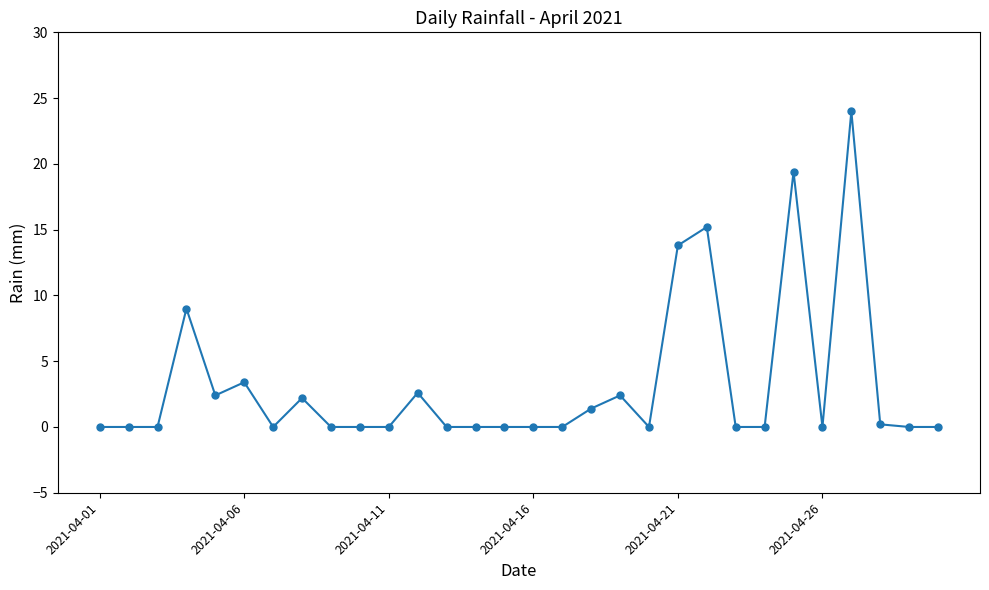

What is the difference between the second highest and second lowest values?

19.4